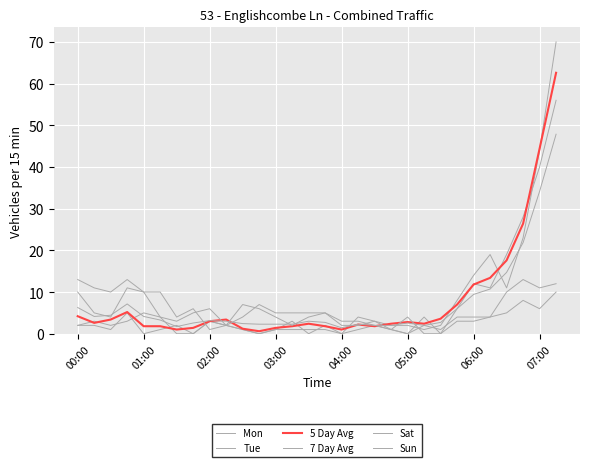

Does the chart display data point markers on the line(s)?

No